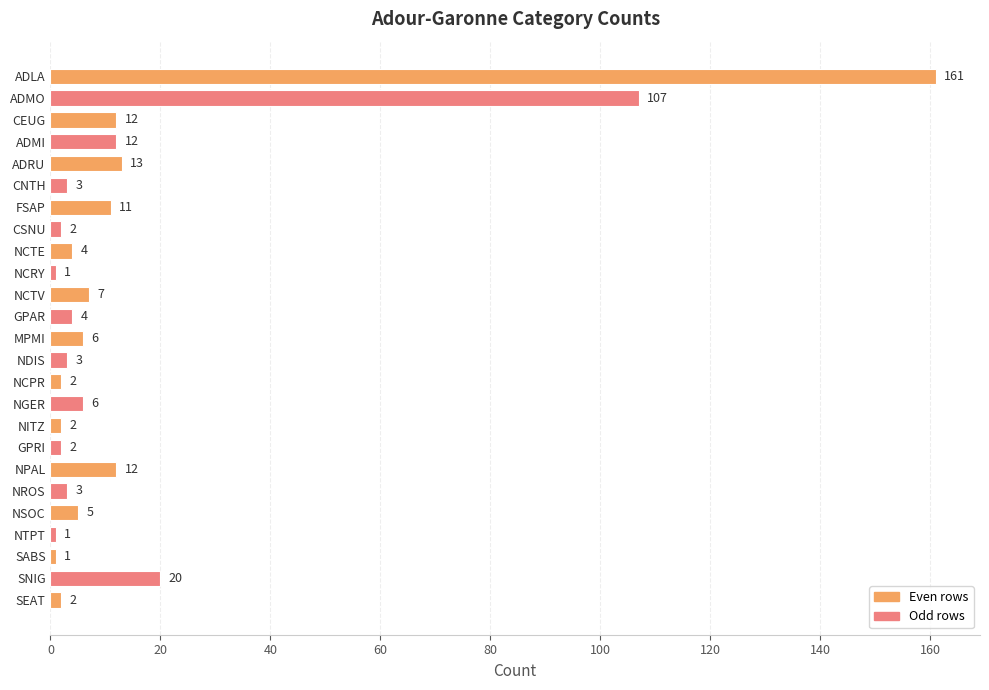

The value at GPAR is 4. True or false?

True